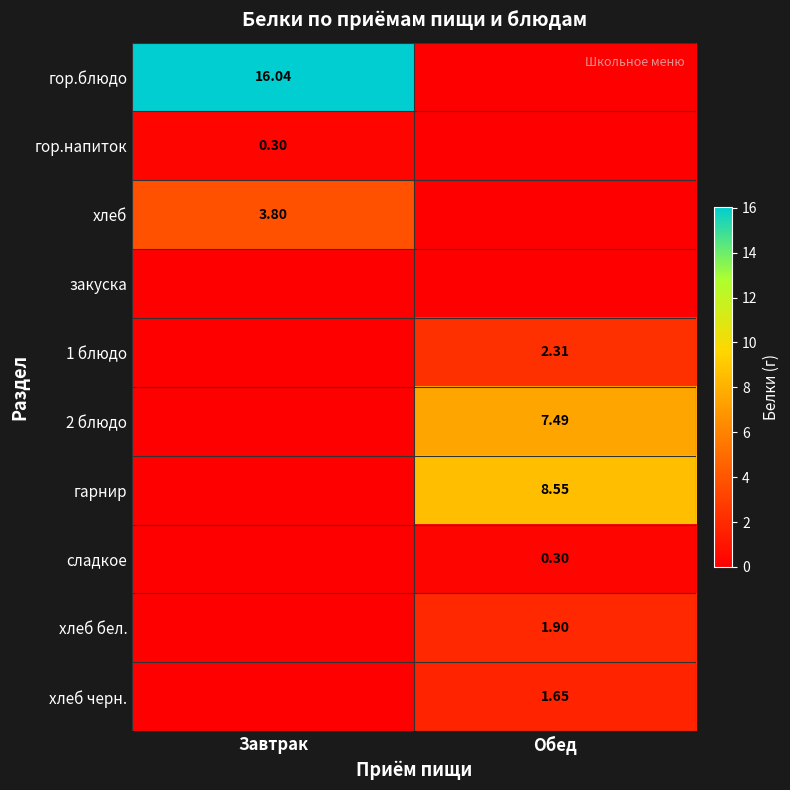

List the series in order of their peak value, lowest first.

закуска, гор.напиток, сладкое, хлеб черн., хлеб бел., 1 блюдо, хлеб, 2 блюдо, гарнир, гор.блюдо